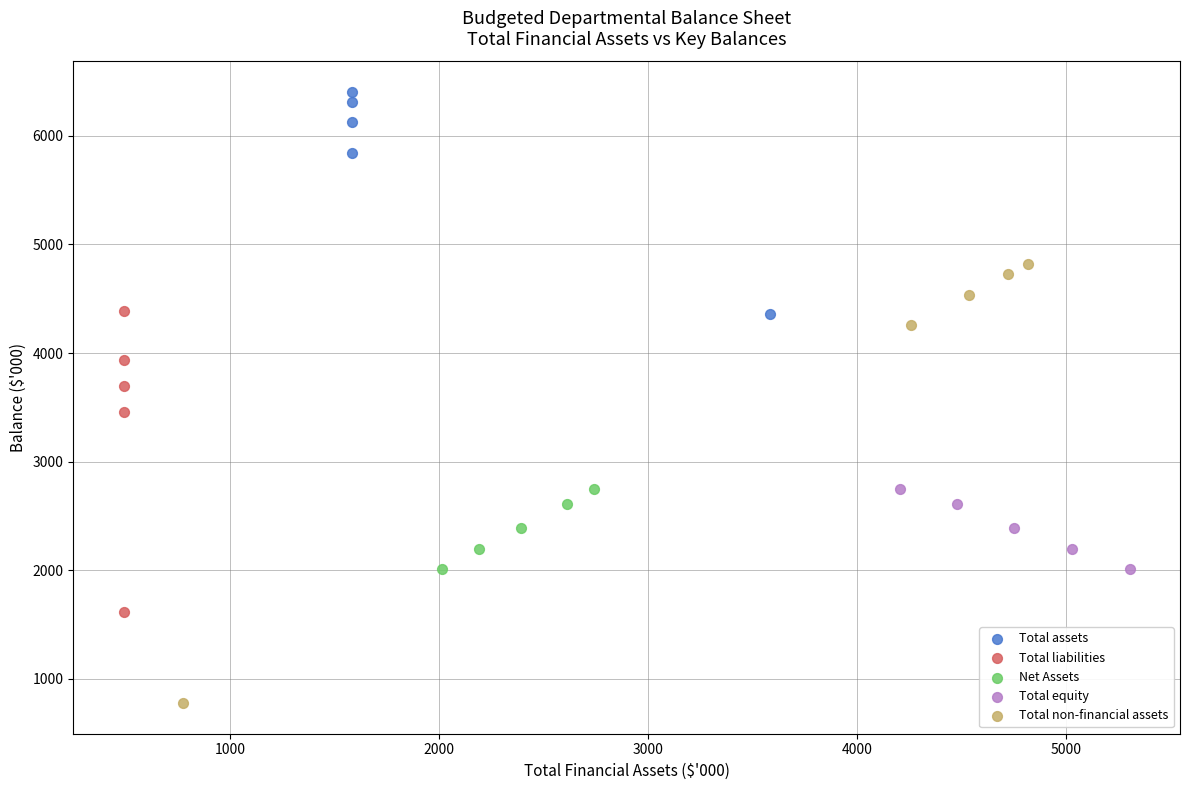

Which series contains the highest Y value?

Total assets